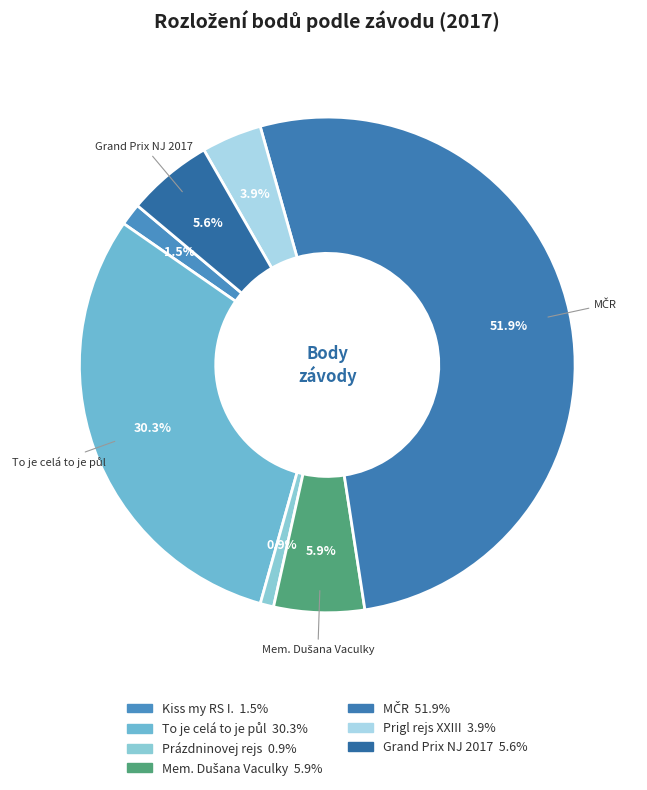

Between MČR and Mem. Dušana Vaculky, which is larger?

MČR